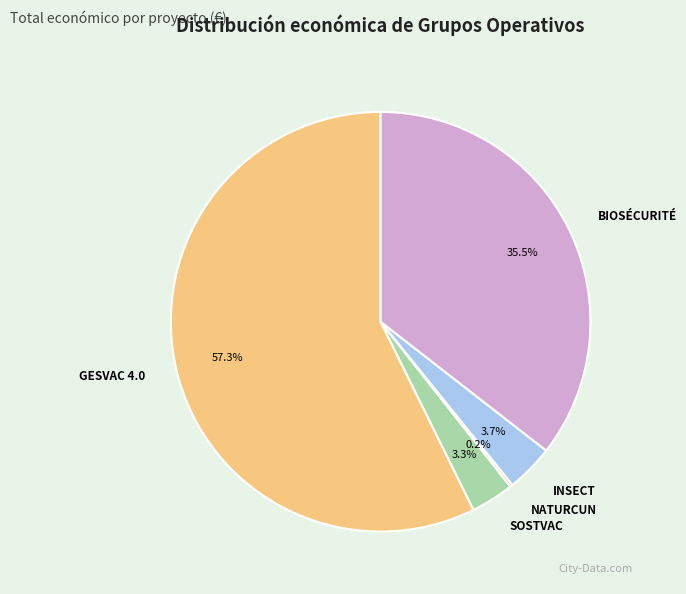

Which slice represents more than half of the pie?

GESVAC 4.0